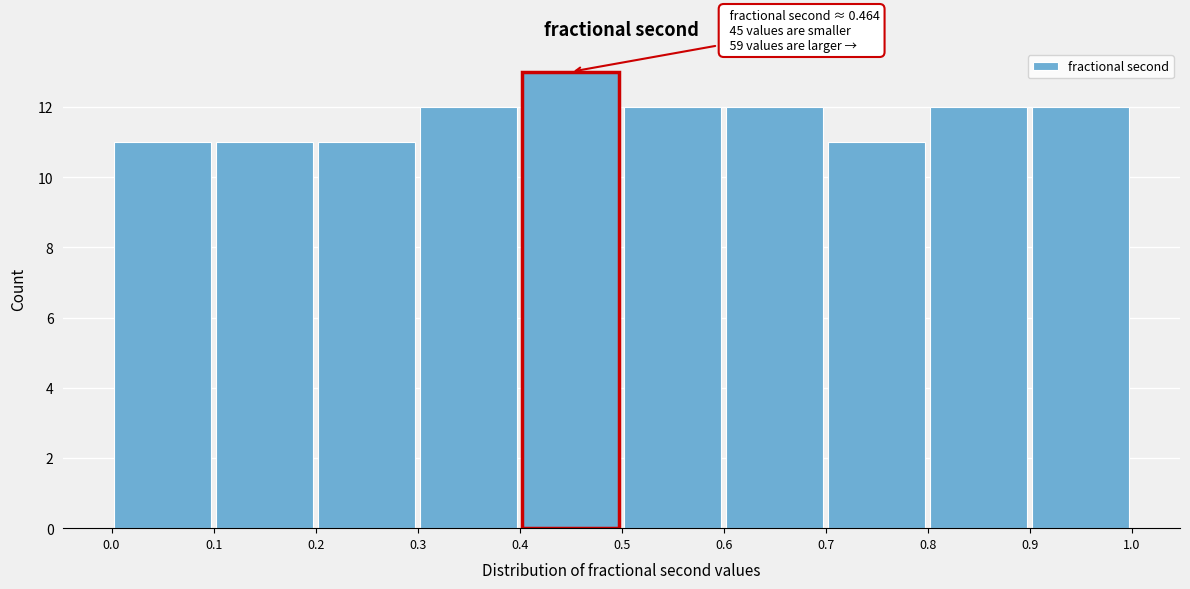

Over which range of the x-axis is the bar tallest?

0.4 to 0.5